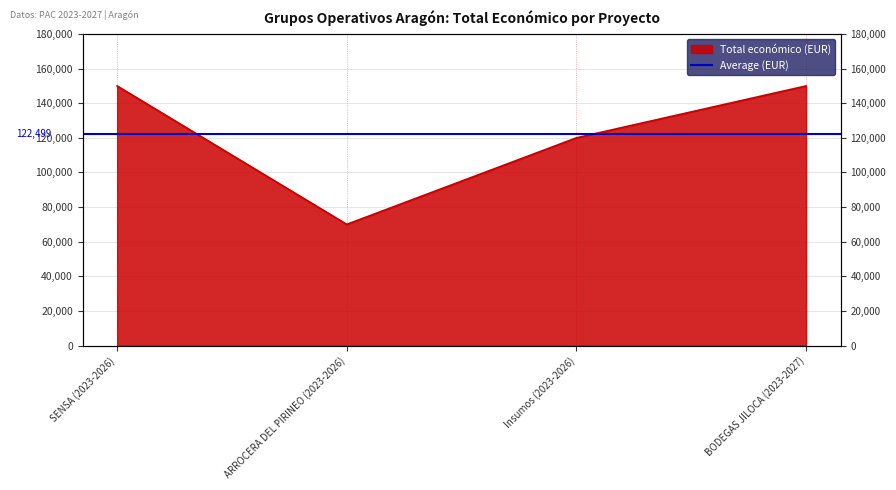

List the labels in order of value, largest first.

SENSA (2023-2026), BODEGAS JILOCA (2023-2027), Insumos (2023-2026), ARROCERA DEL PIRINEO (2023-2026)